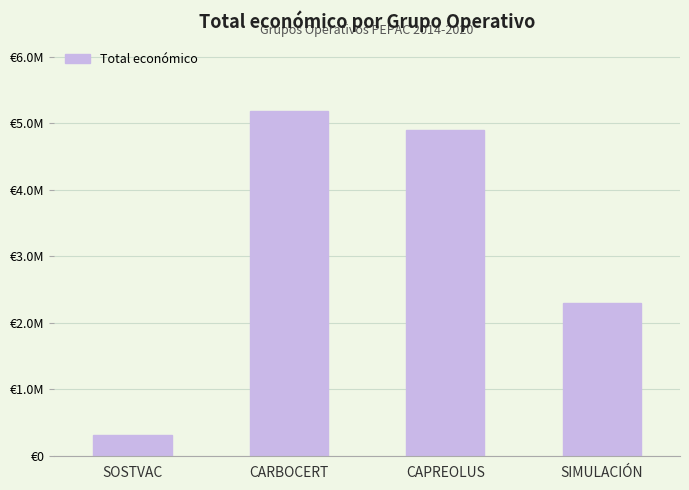

What is the smallest value displayed?

311553